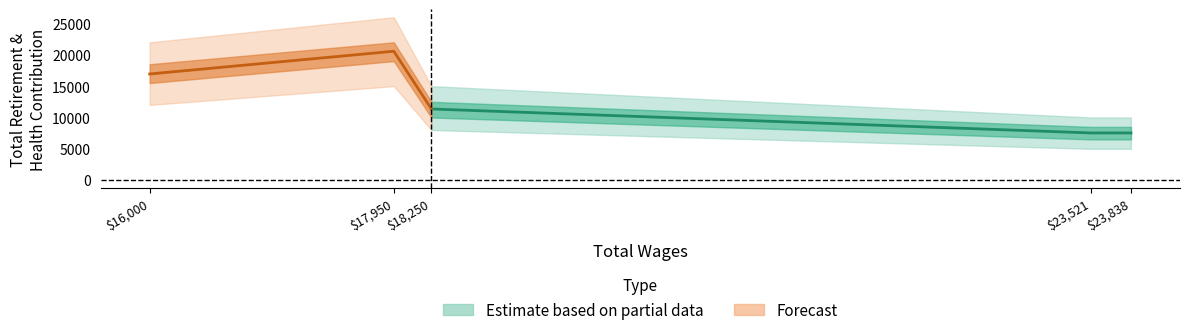

Rank the categories by value from highest to lowest.

17950.0, 16000.0, 18250.0, 23838.0, 23521.0